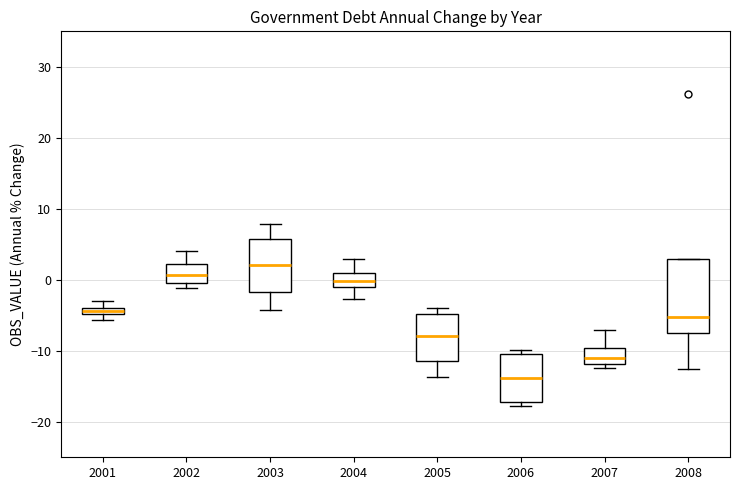

Where is the upper edge of the box at x = 2005 on the y-axis? The values are not printed on the chart, so give them approximately, as read against the axis.

-5